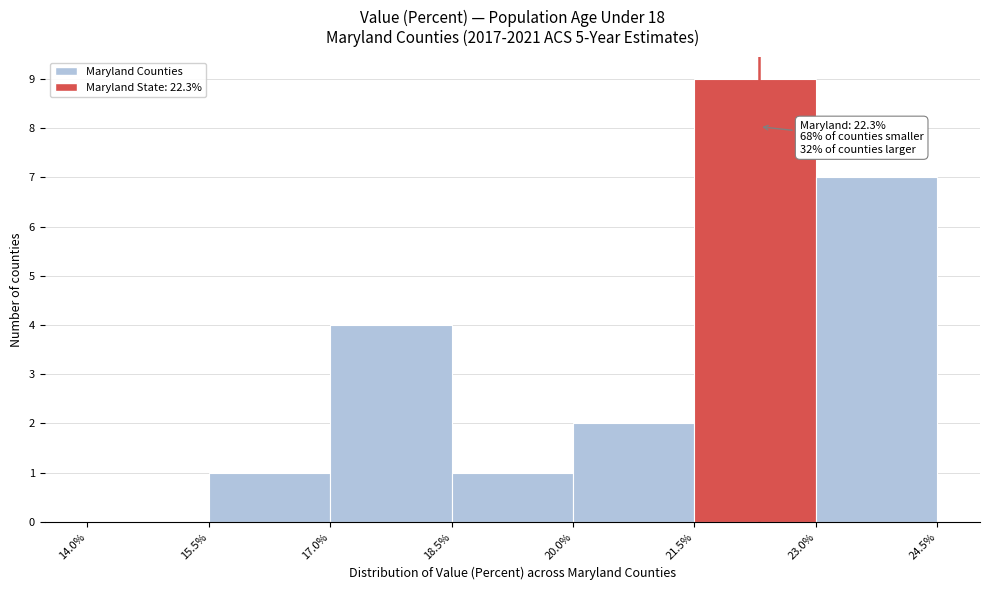

Which range on the x-axis has the tallest bar?

21.5% to 23.0%